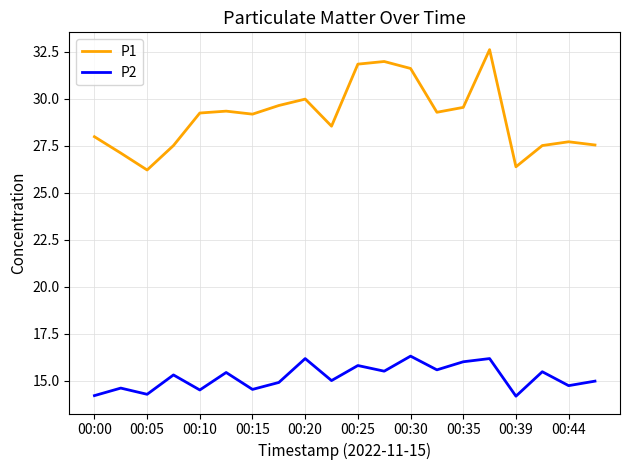

Rank the series by their average value, from highest to lowest.

P1, P2